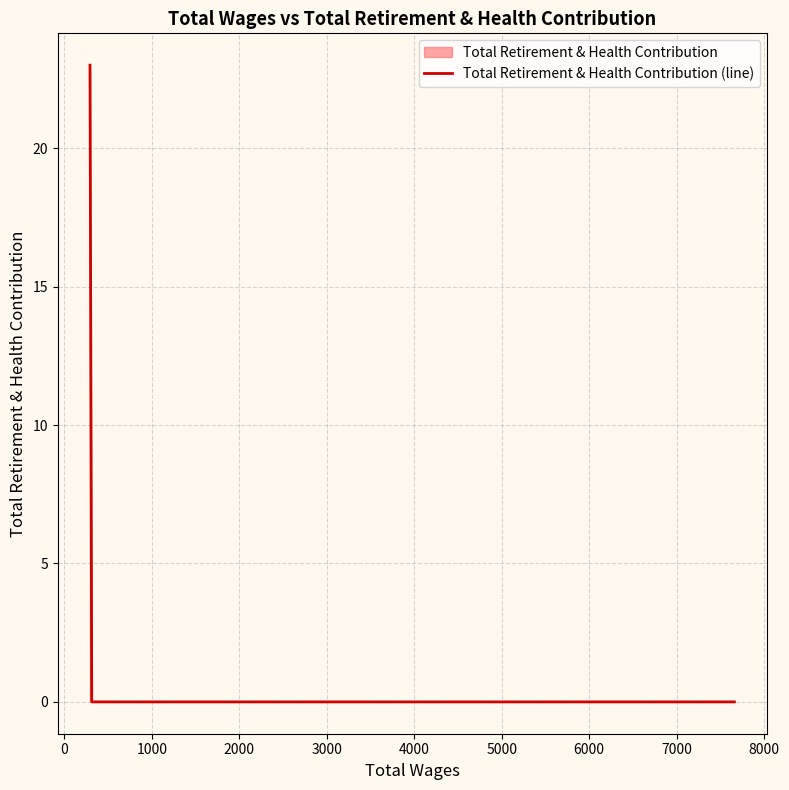

True or false: there are more than 2 points higher than both neighbors.

False